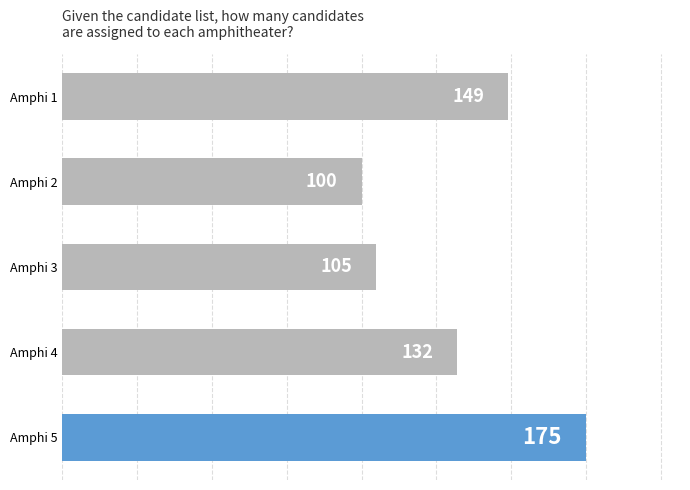

What is the average value?

132